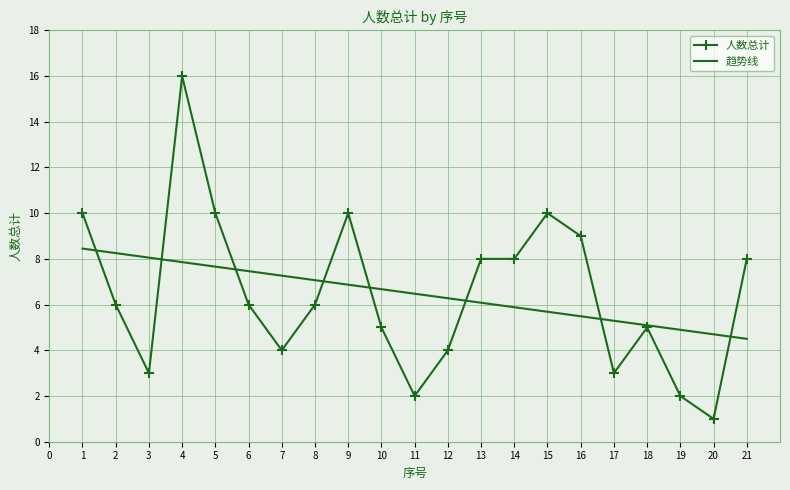

What is the difference between the second highest and second lowest values in the 人数总计 series?

8.0